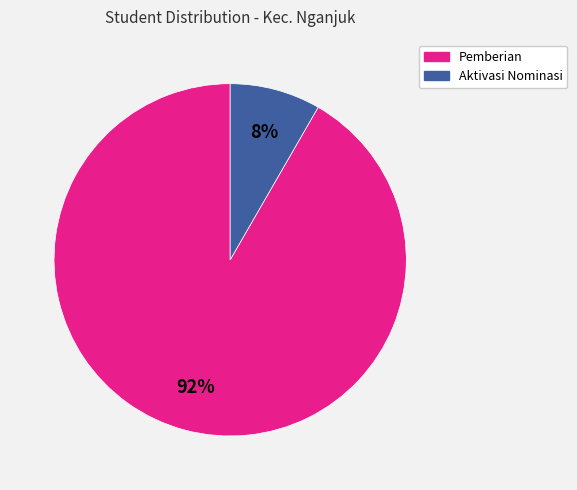

How many segments does this pie chart have?

2